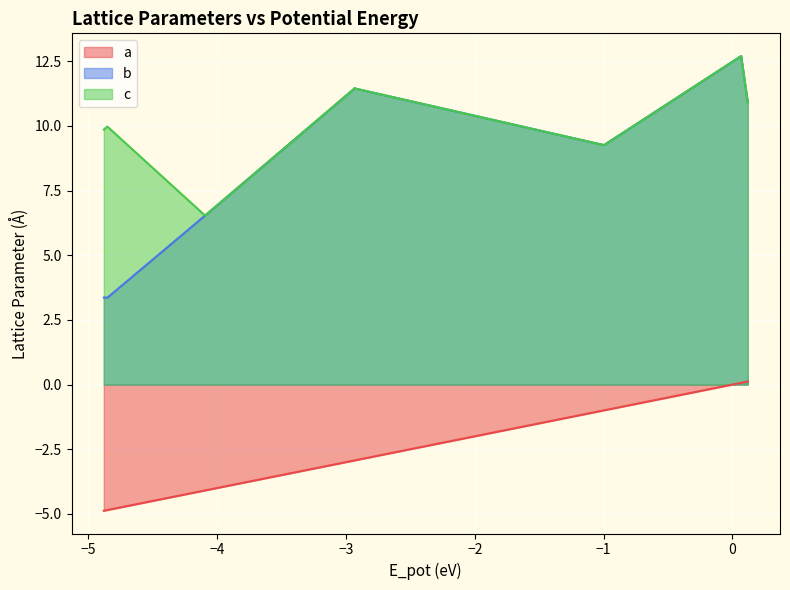

Which series has the largest total across all categories?

c